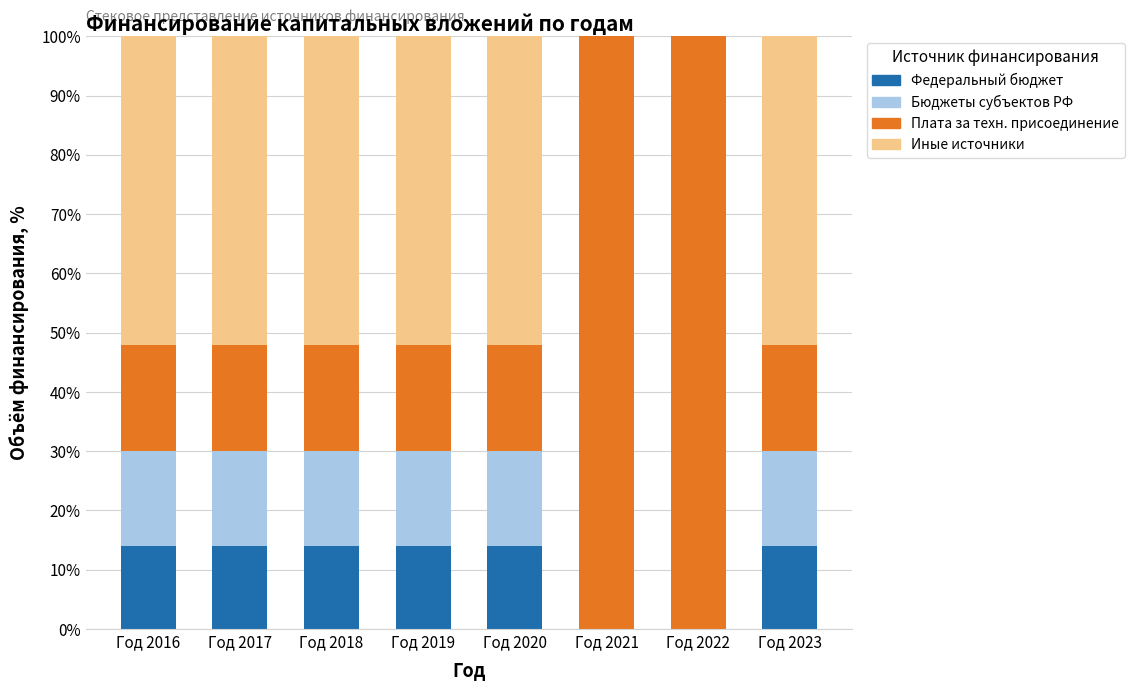

What is the total value across all series at Год 2016?

100